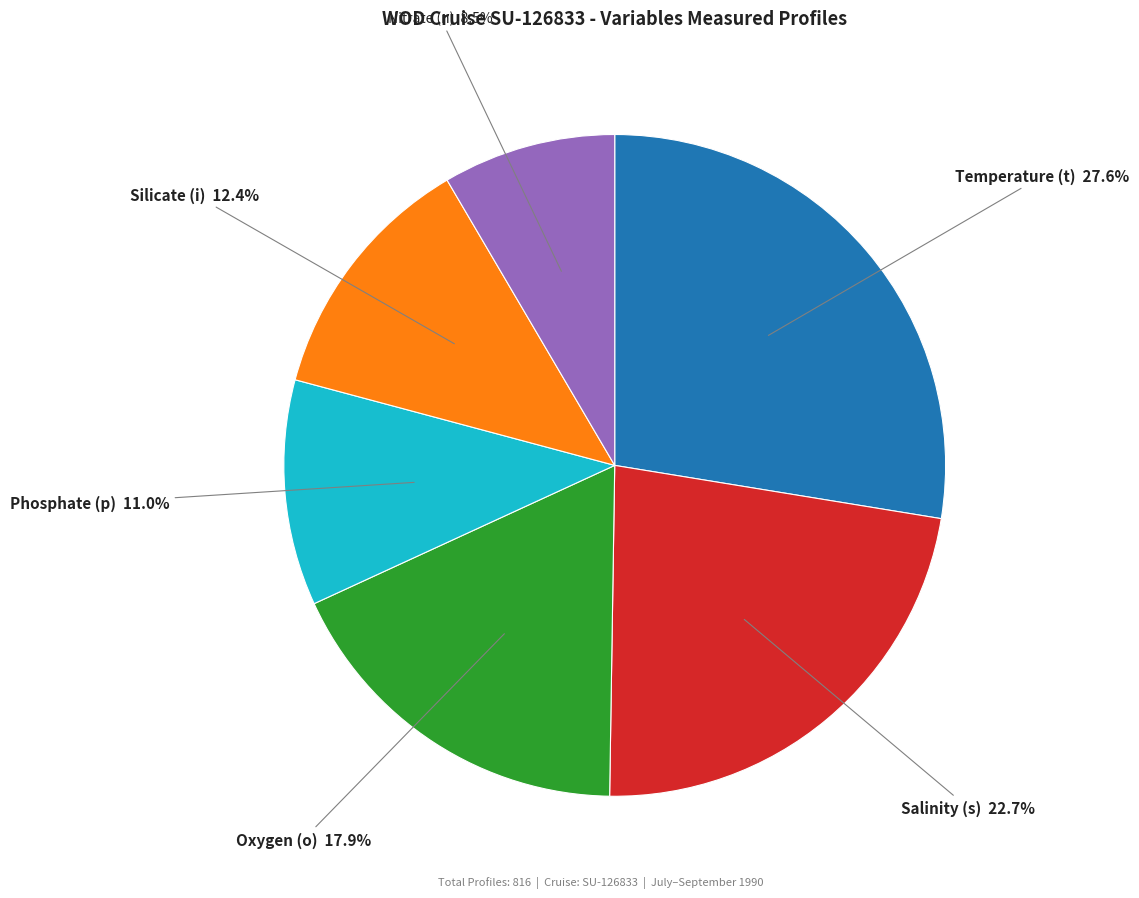

Approximately how many times larger is the value at Salinity (s) compared to Silicate (i)?

1.8